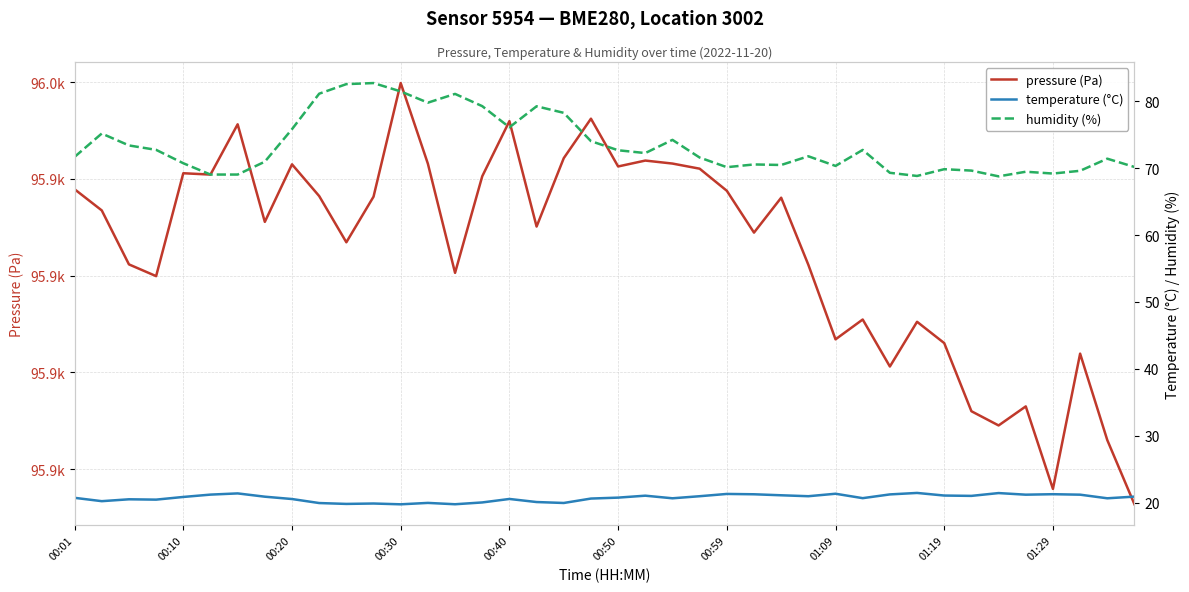

Is the value of pressure (Pa) at 26 greater than the value of humidity (%) at 35?

Yes